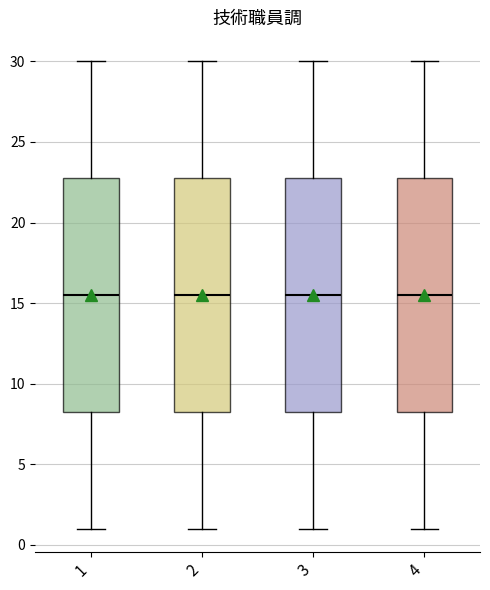

Reading left to right, read every box against the y-axis: the position of its median line, the range the box covers, and the ends of its whiskers. The values are not printed on the chart, so give them approximately, as read against the axis.

1: median 15.5, box 8.5 to 23.0, whiskers 1.0 to 30.0
2: median 15.5, box 8.5 to 23.0, whiskers 1.0 to 30.0
3: median 15.5, box 8.5 to 23.0, whiskers 1.0 to 30.0
4: median 15.5, box 8.5 to 23.0, whiskers 1.0 to 30.0